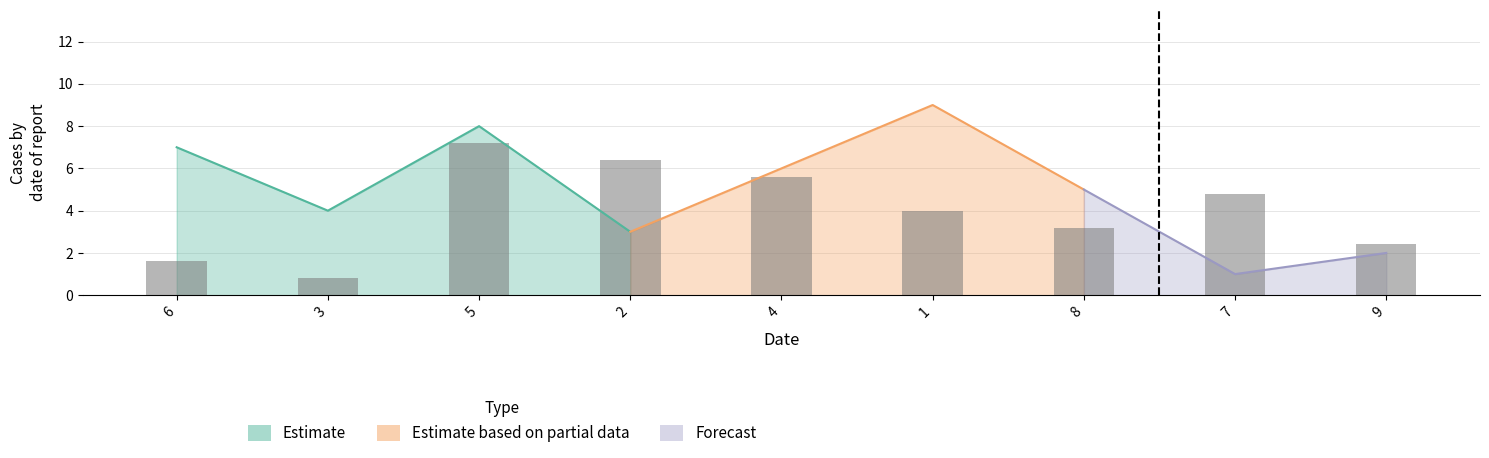

How many categories are shown in the chart?

9